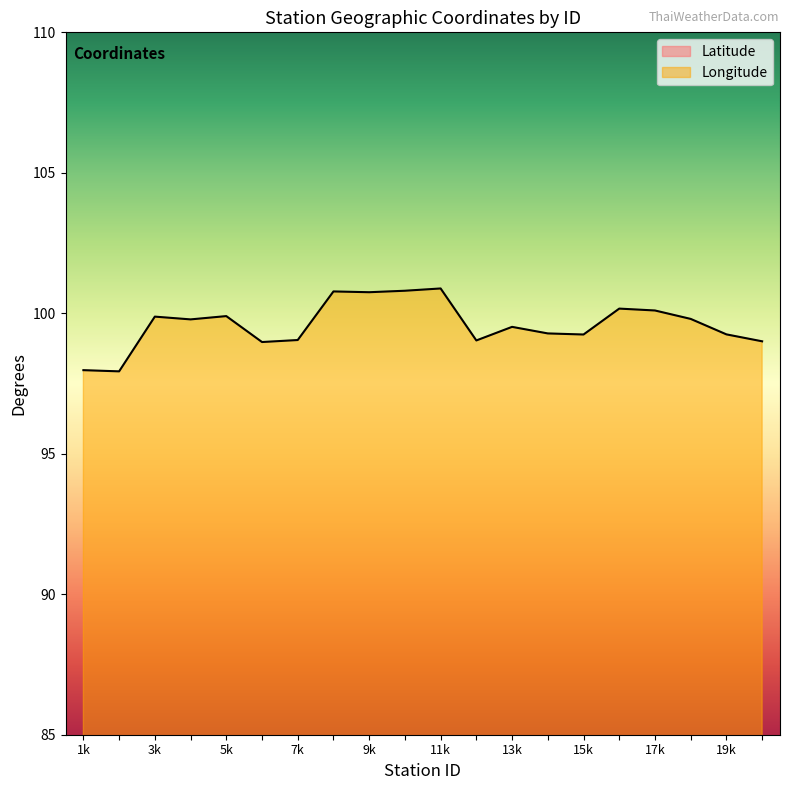

What is the average value of the Latitude series?

18.6